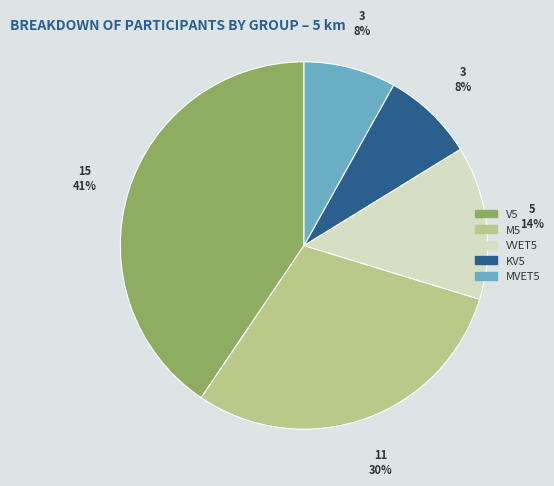

The VVET5 slice represents 25% of the pie. True or false?

False